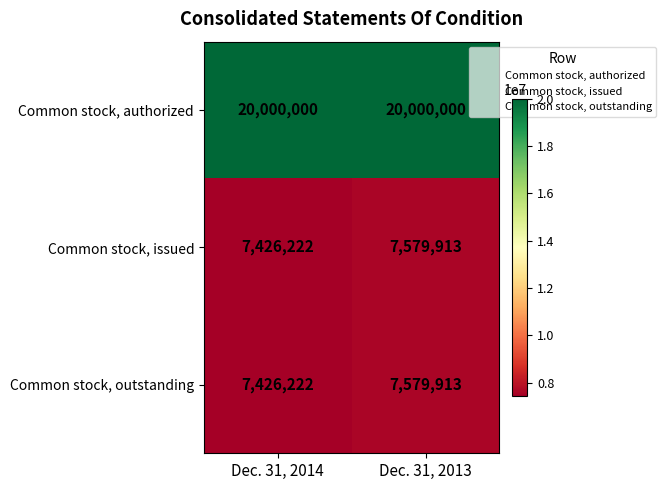

What is the minimum value shown in the chart?

7426222